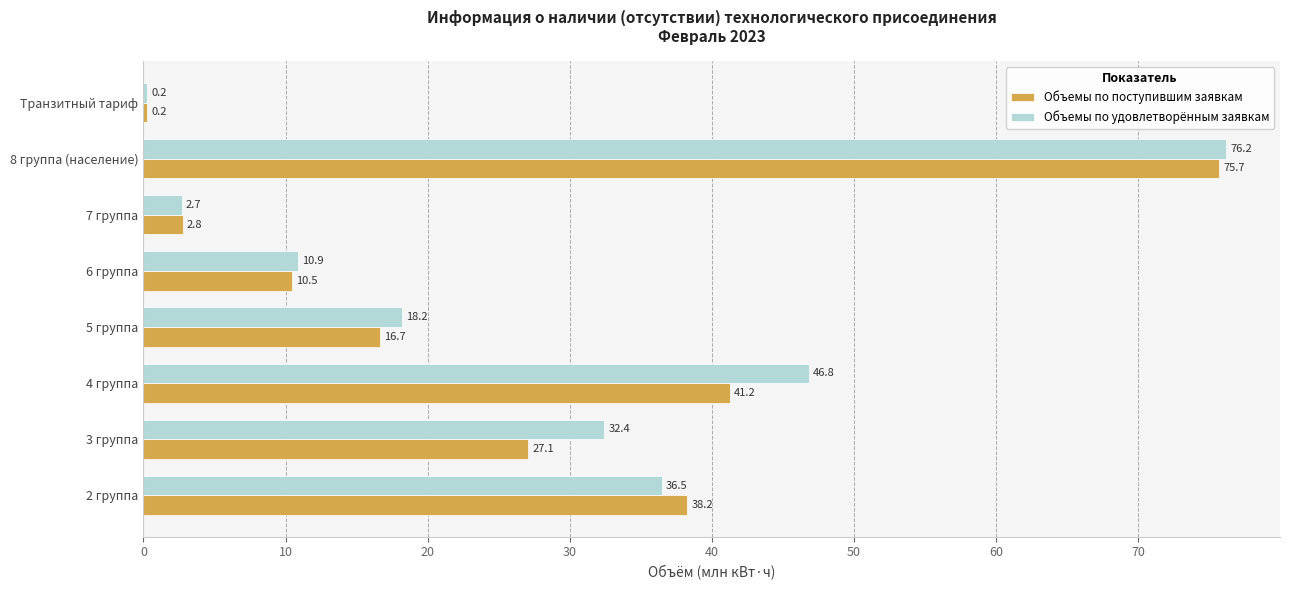

What is the greatest value displayed?

76.2